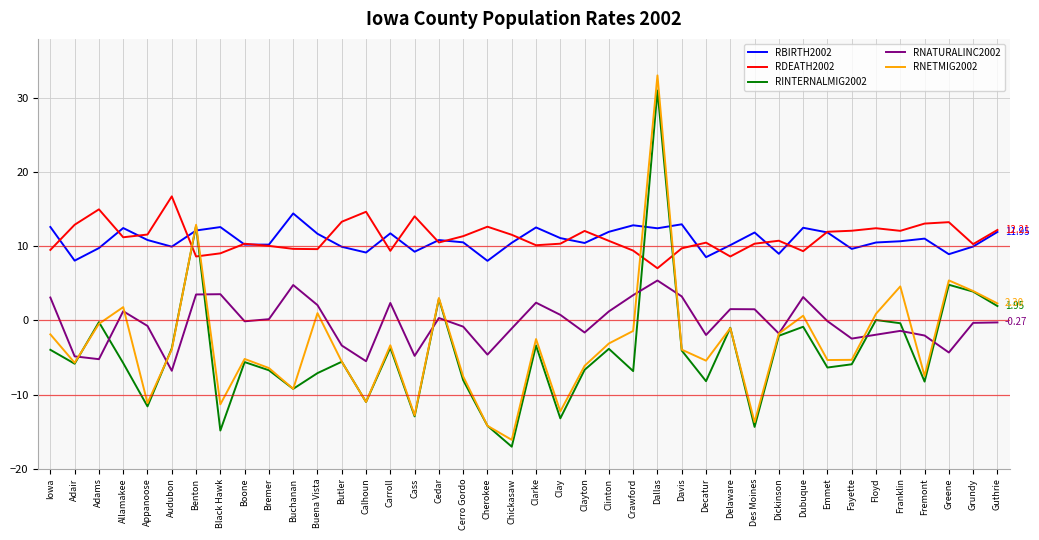

Which series has the widest spread of values?

RNETMIG2002